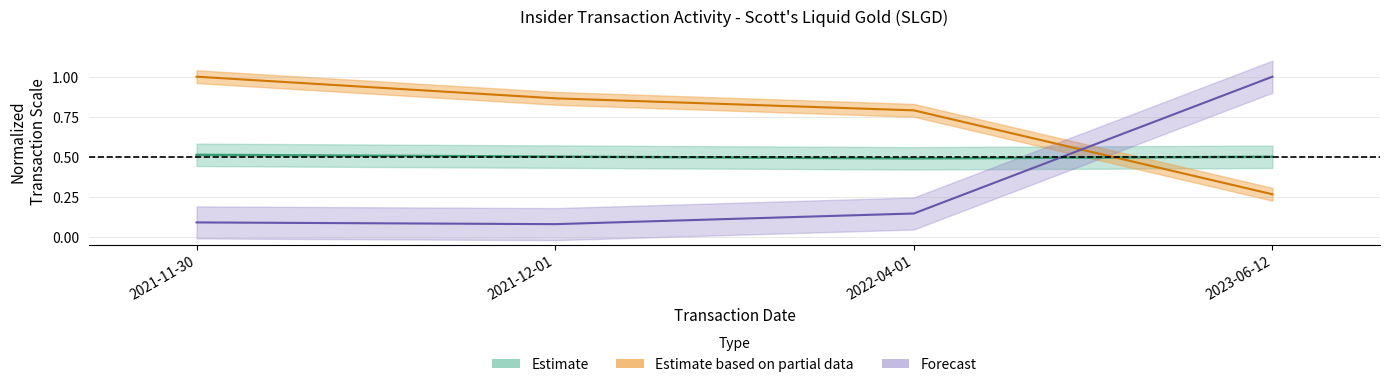

True or false: transactionPricePerShare has a value of 0.1 at 2023-06-12.

False